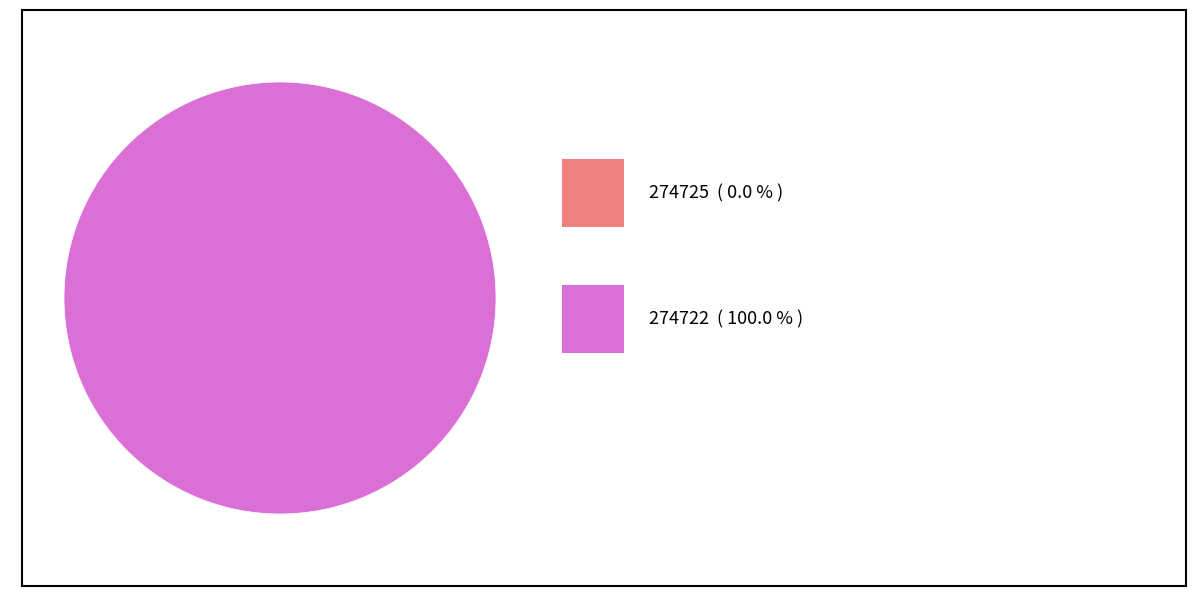

Is there any slice that represents more than half of the pie?

Yes